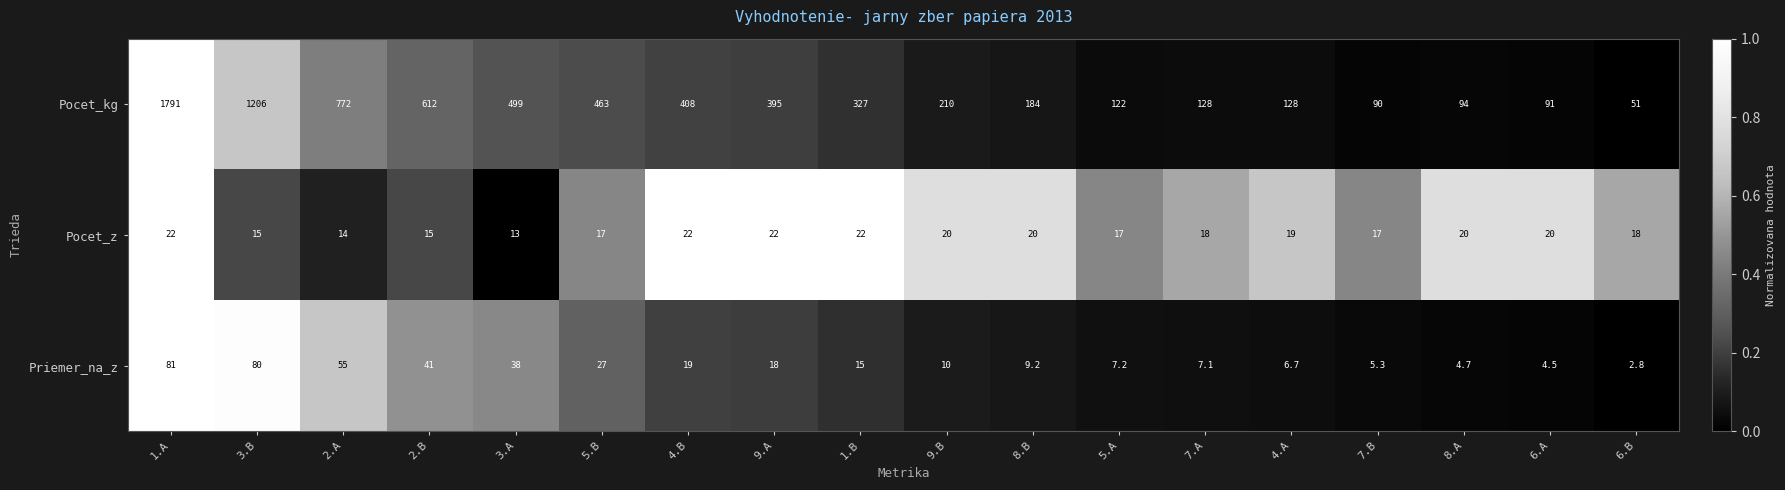

How many categories are shown in the chart?

18